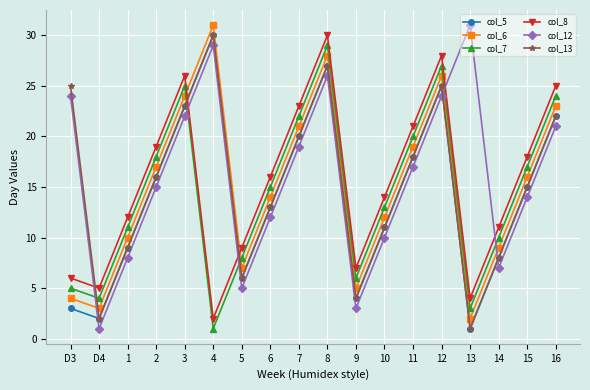

What is the label of the 7th point from the right?

10